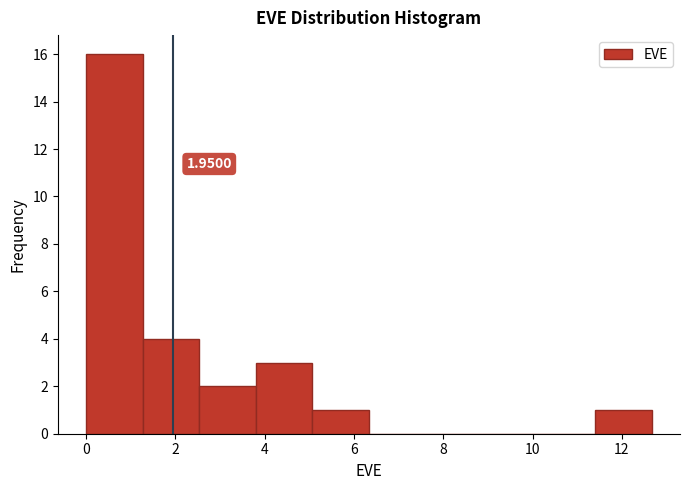

Over which range of the x-axis is the bar tallest?

0.0 to 1.2